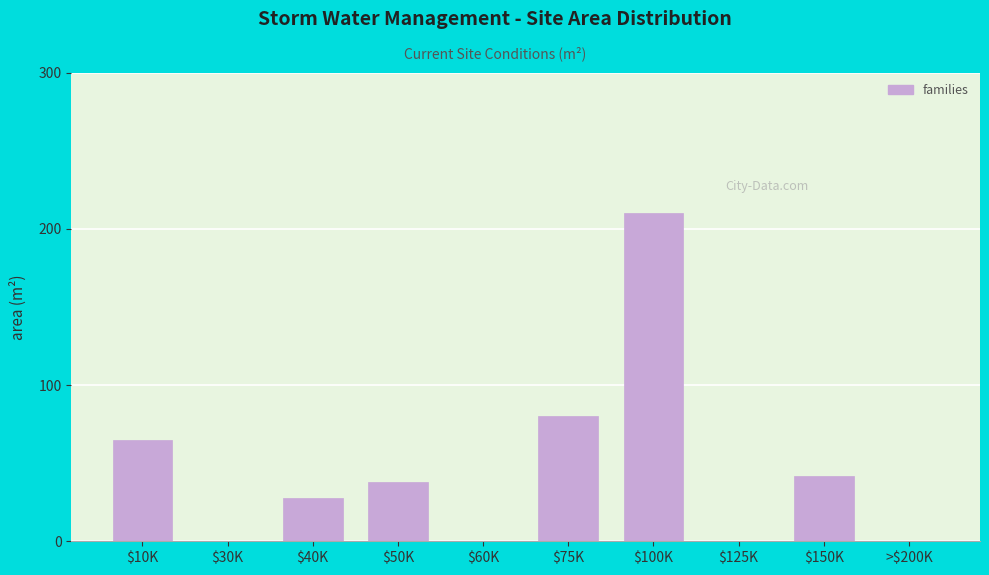

Is it true that the value at $125K is 0?

True